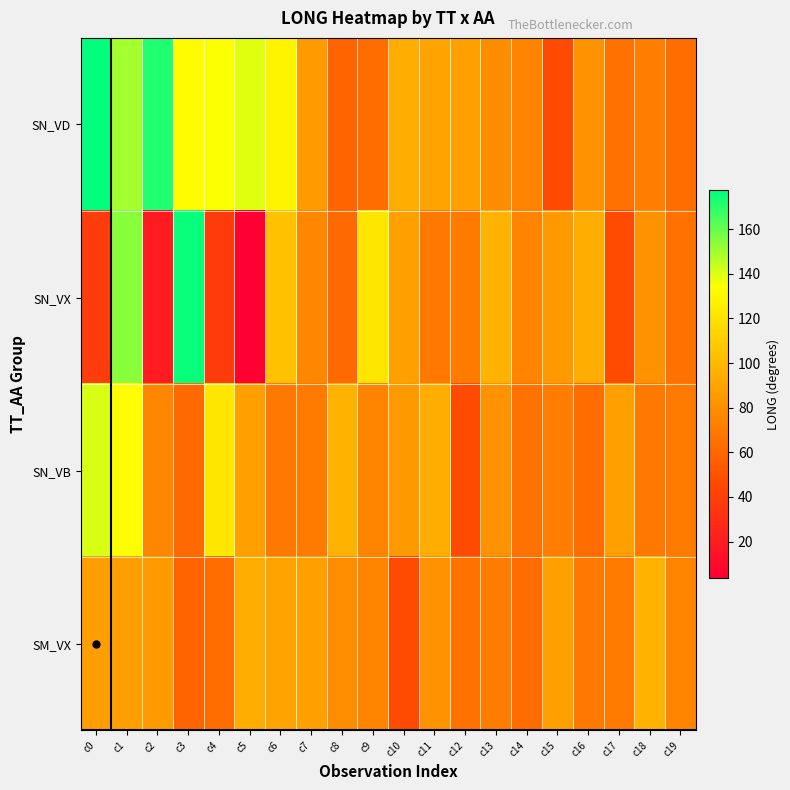

Rank the series by their maximum value, from lowest to highest.

SM_VX, SN_VB, SN_VX, SN_VD